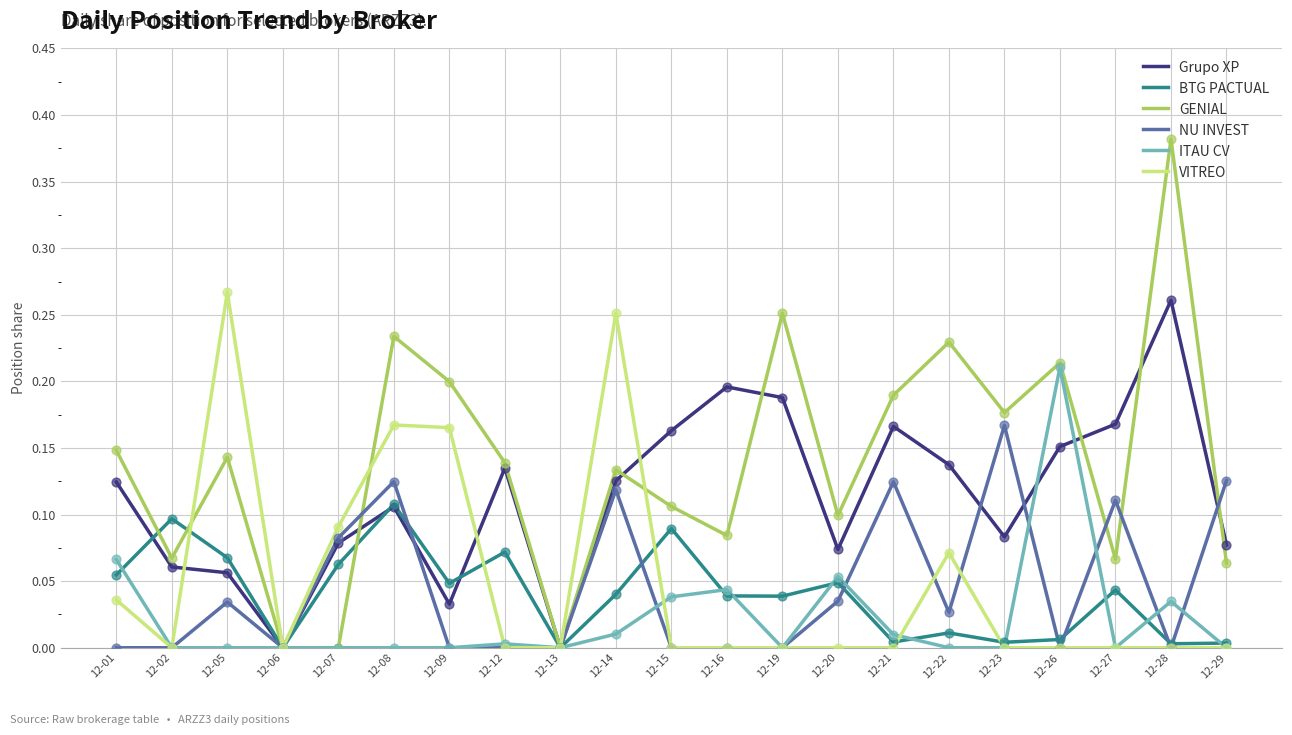

At which category is the sum across all series the highest?

12-08